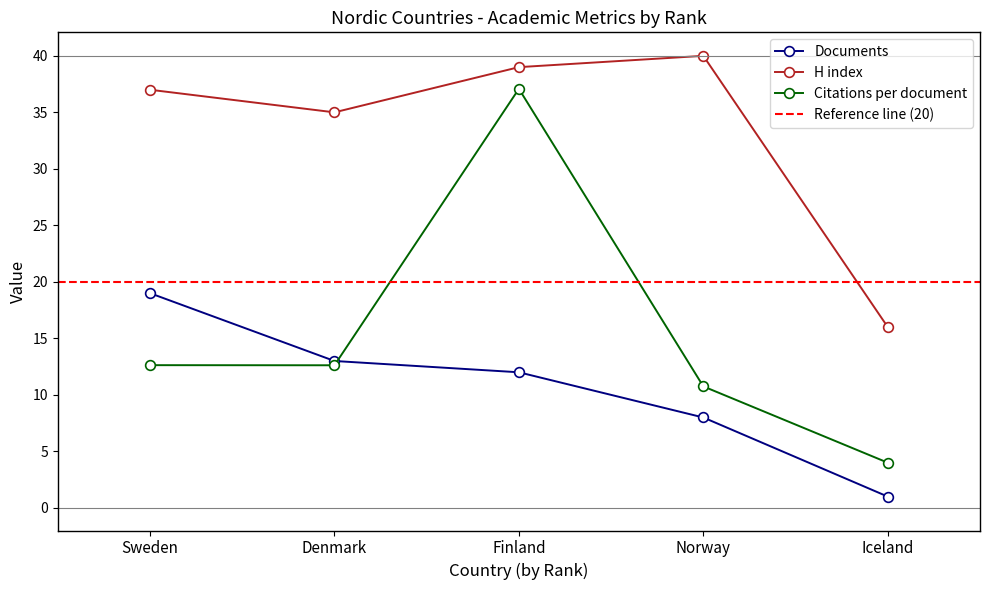

What is the spread (max minus min) of values at Iceland?

15.0